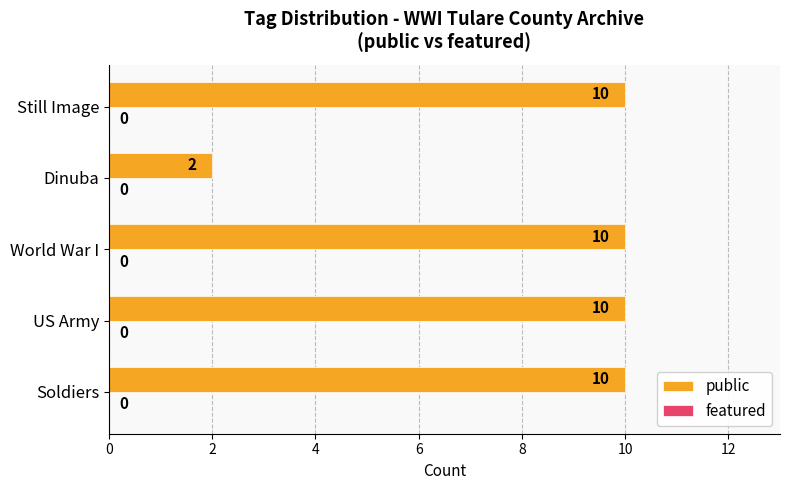

What is the sum of all values?

42